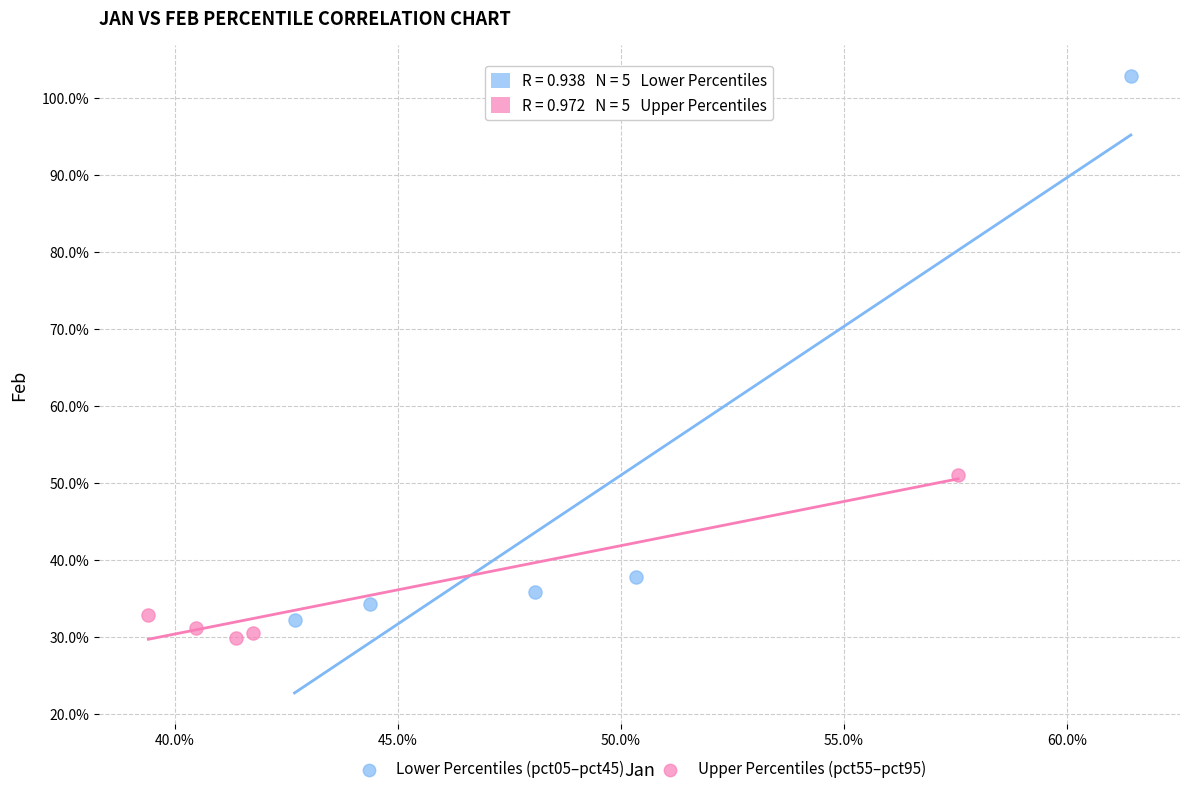

What are all the series names shown in the legend?

Lower Percentiles (pct05–pct45), Upper Percentiles (pct55–pct95)